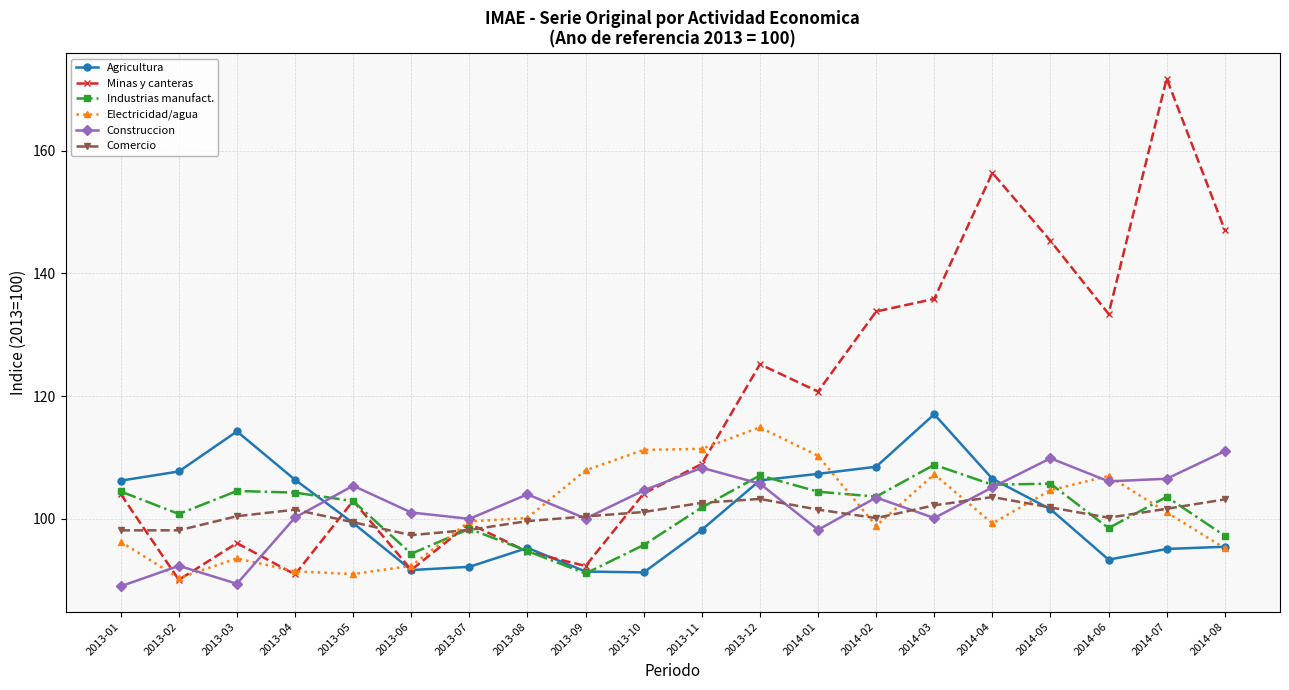

Rank the series by their maximum value, from lowest to highest.

Comercio, Industrias manufact., Construccion, Electricidad/agua, Agricultura, Minas y canteras